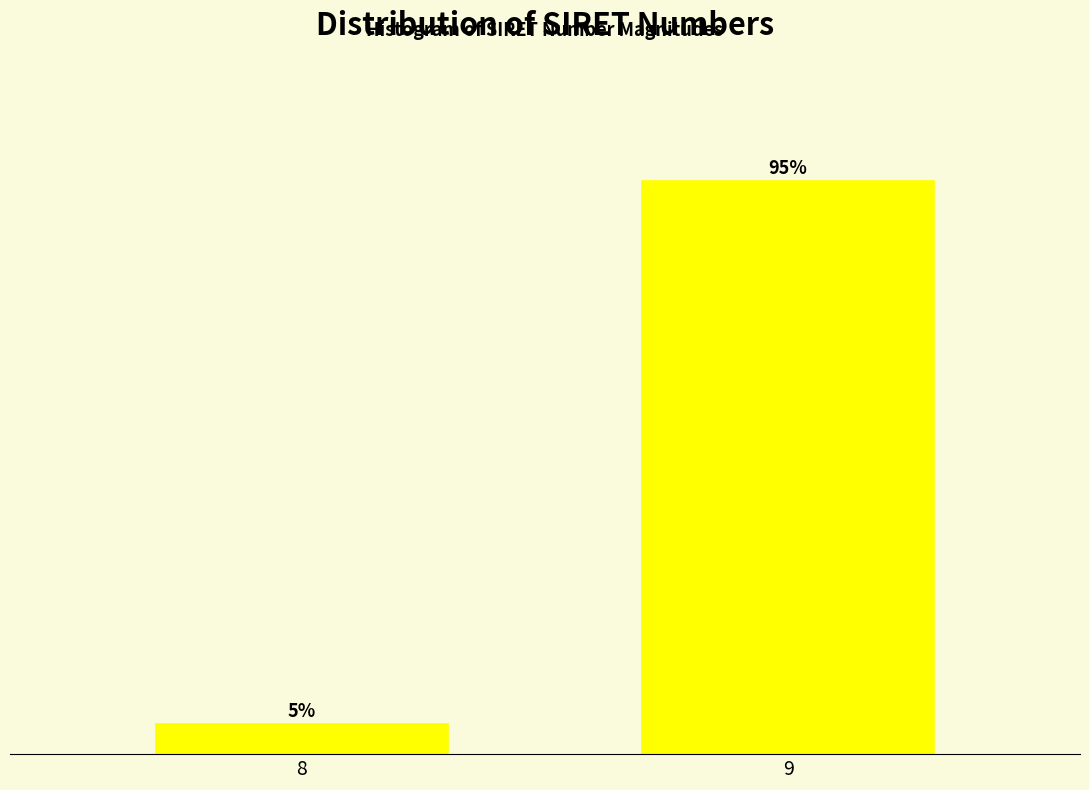

Rank the categories by value from lowest to highest.

8, 9